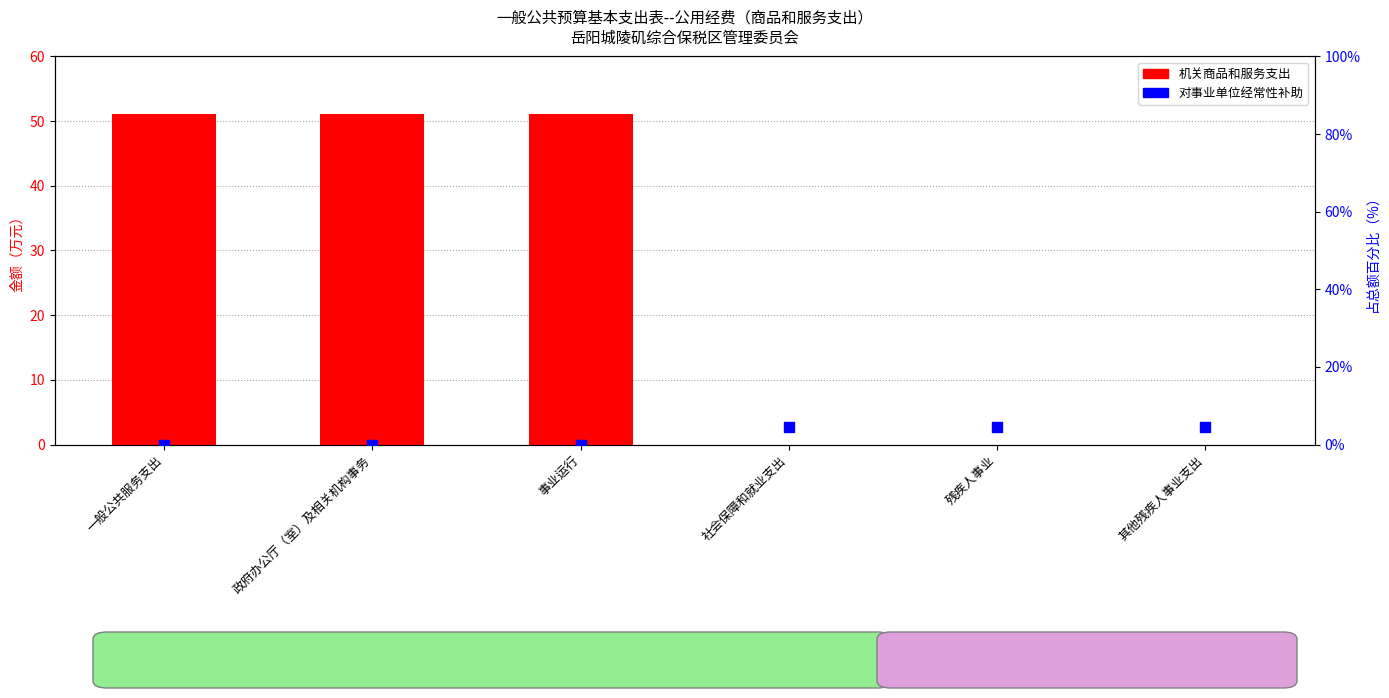

Which series has the largest total across all categories?

机关商品和服务支出